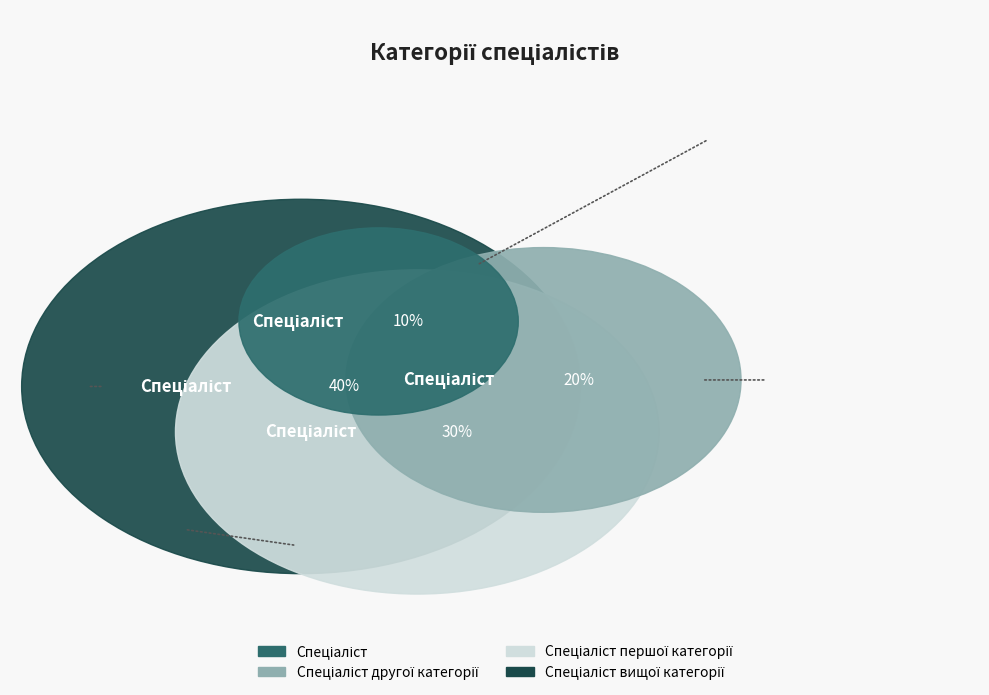

Which category has the smallest portion of the pie?

Спеціаліст